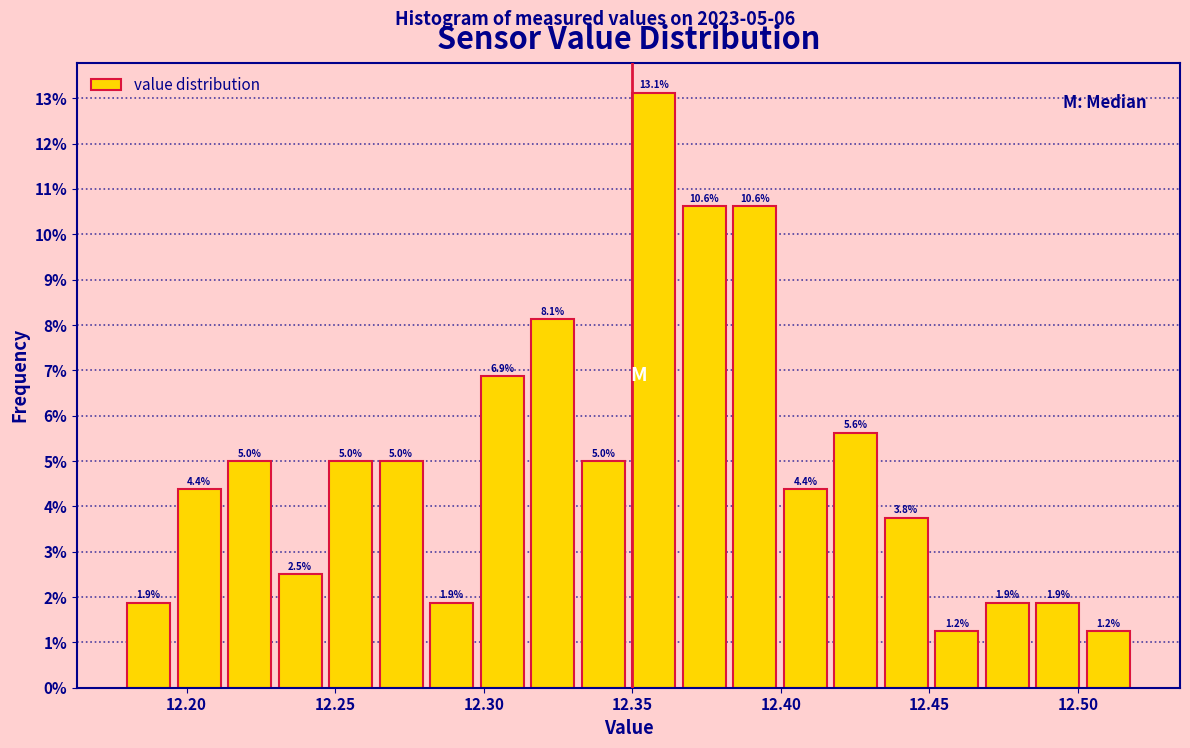

Around what value on the x-axis is the tallest bar? Give the approximate position of its centre, as read against the axis.

12.355